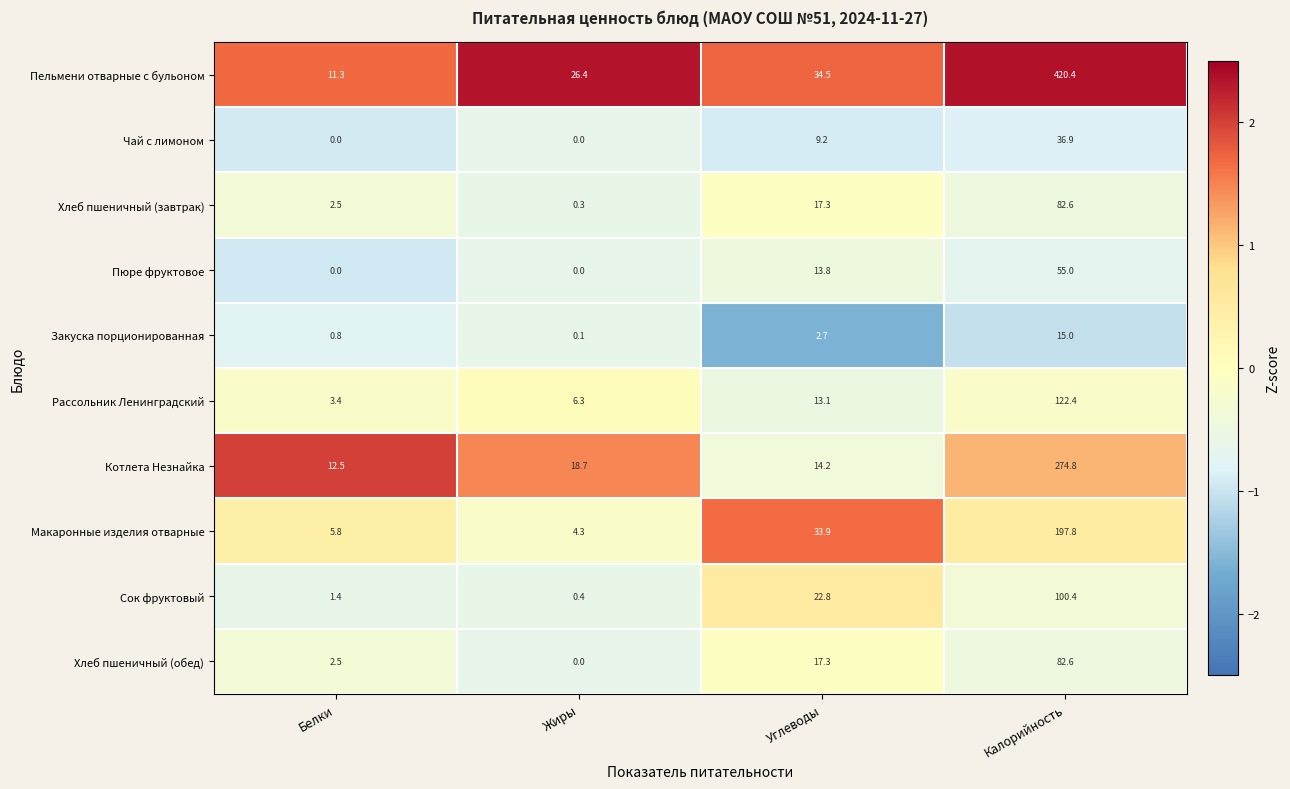

At which category is the sum across all series the highest?

Калорийность